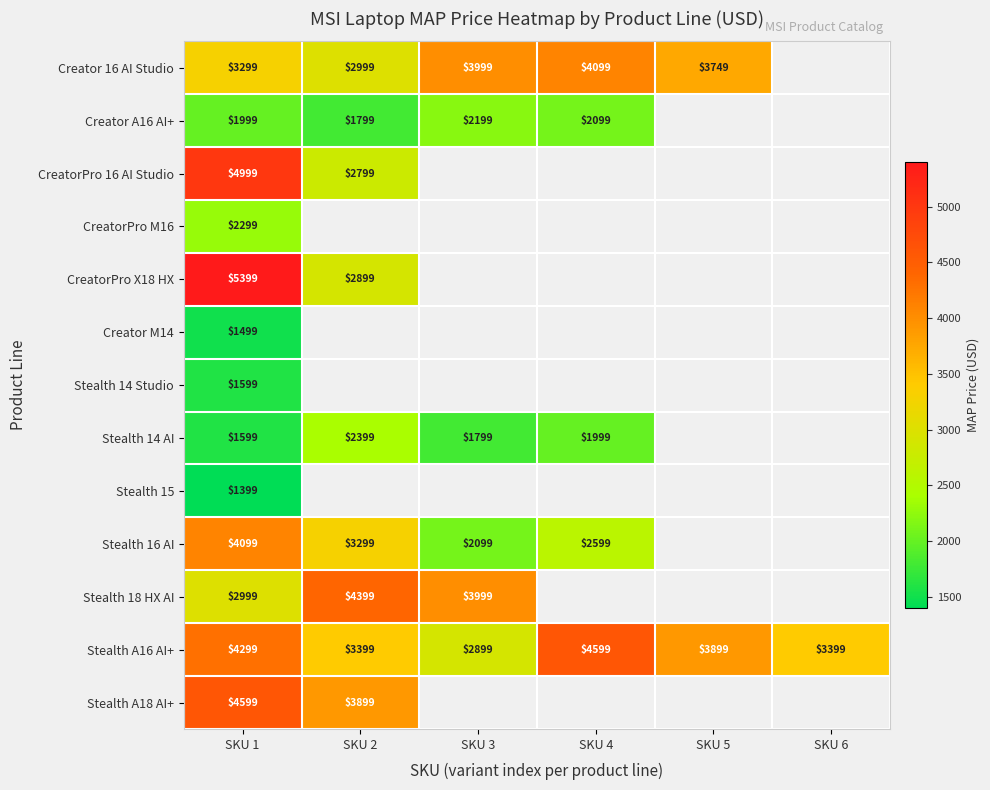

What is the difference between the Creator A16 AI+ values at SKU 2 and SKU 1?

200